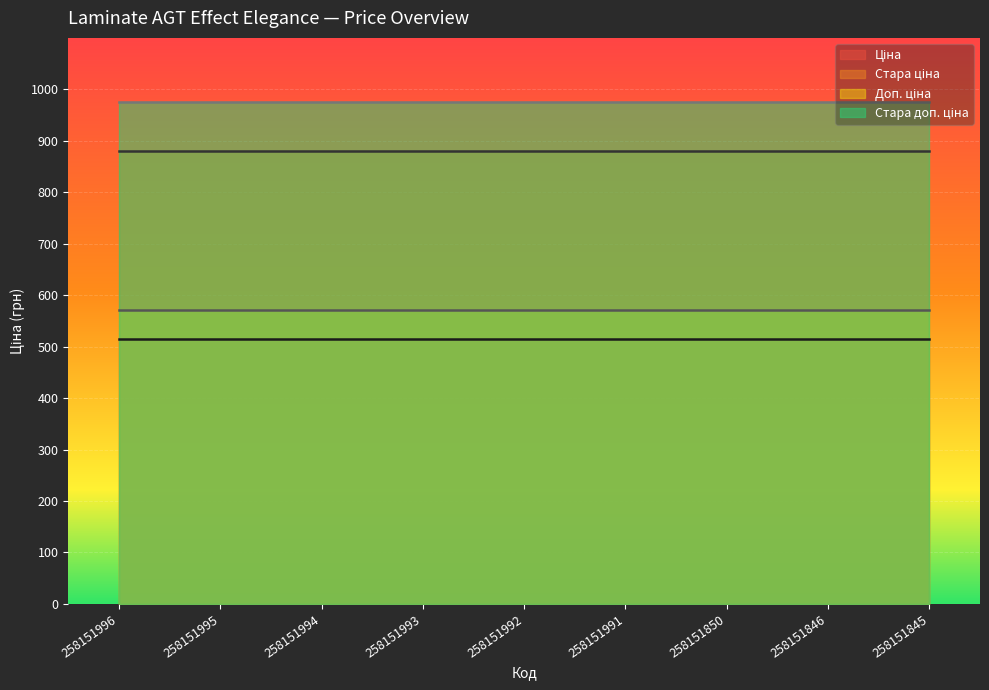

What is the value of the Стара ціна point at the 9th from the left?

881.1